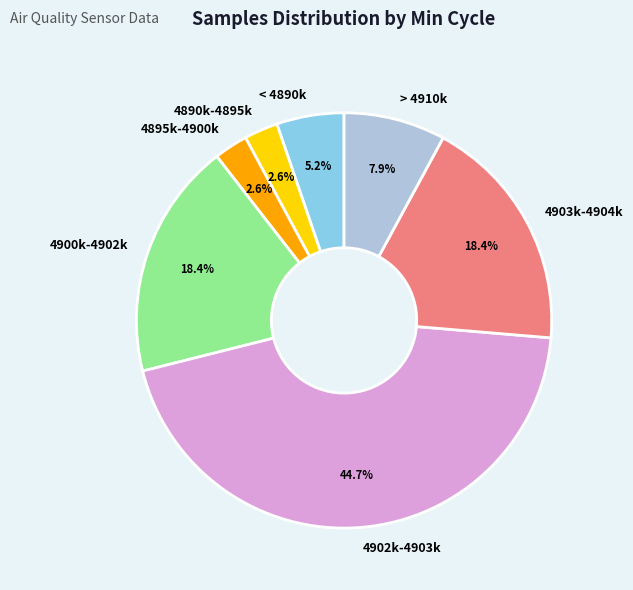

Which category has the biggest portion of the pie?

4902k-4903k